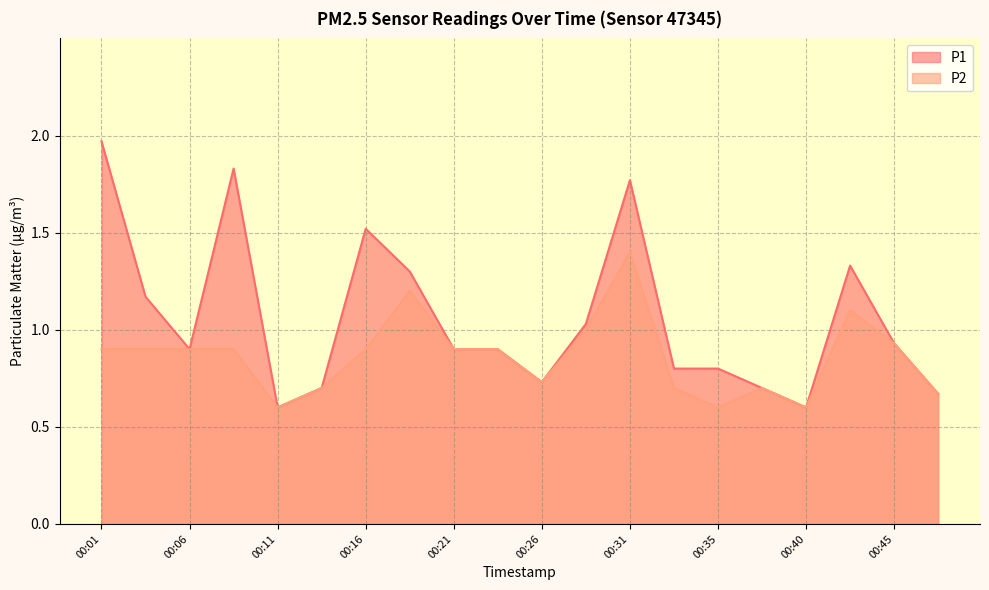

The value of P1 at 00:40 is 0.8. True or false?

False